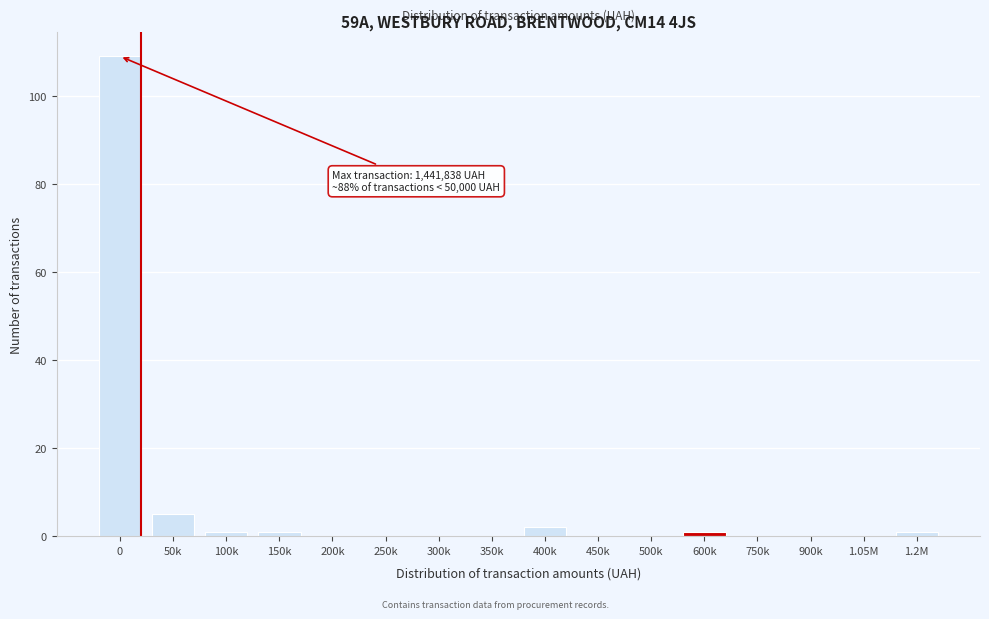

Reading right to left, transcribe all the data shown in this chart.

1.2M=1	1.05M=0	900k=0	750k=0	600k=1	500k=0	450k=0	400k=2	350k=0	300k=0	250k=0	200k=0	150k=1	100k=1	50k=5	0=109